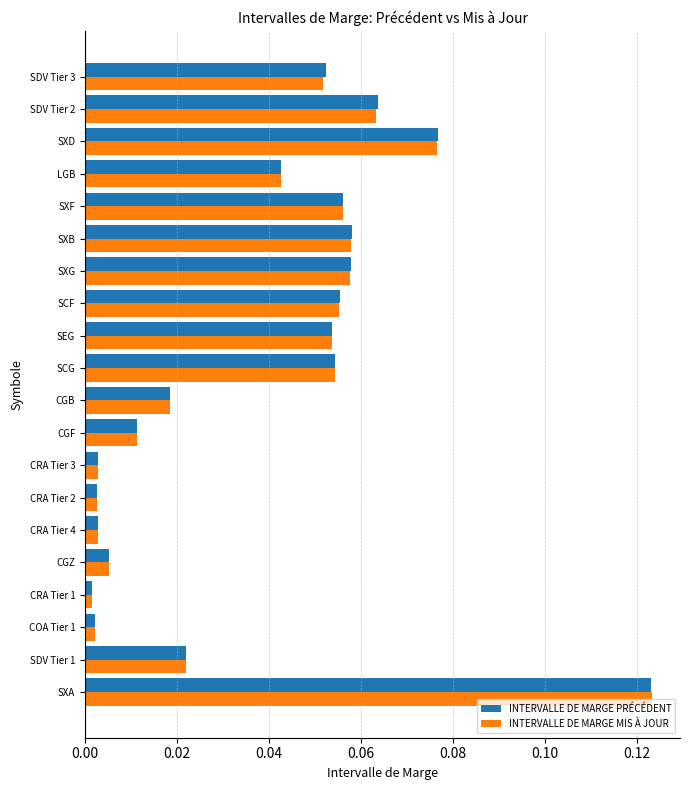

Which category has the highest value across all series?

SXA